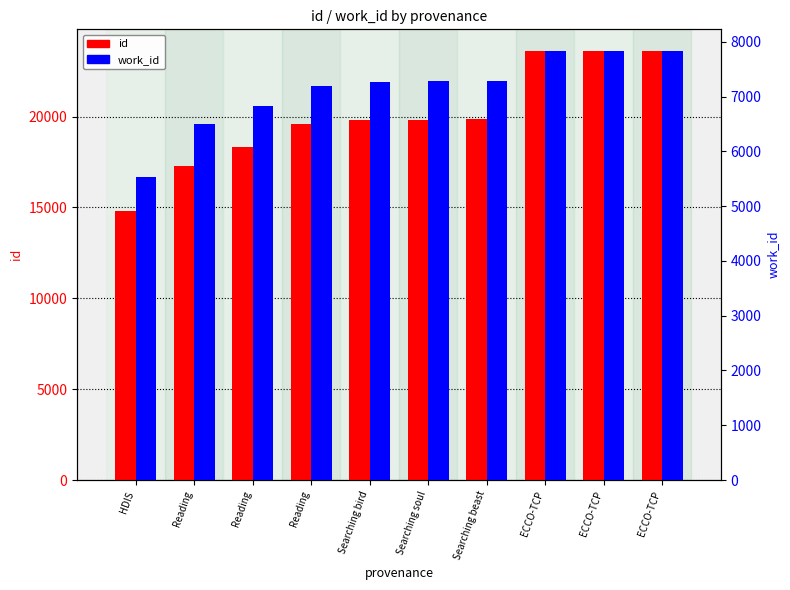

Reading right to left, extract all data points from this chart.

id: 23624	23621	23614	19844	19839	19797	19597	18355	17274	14788
work_id: 7836	7836	7836	7286	7283	7263	7192	6836	6495	5525